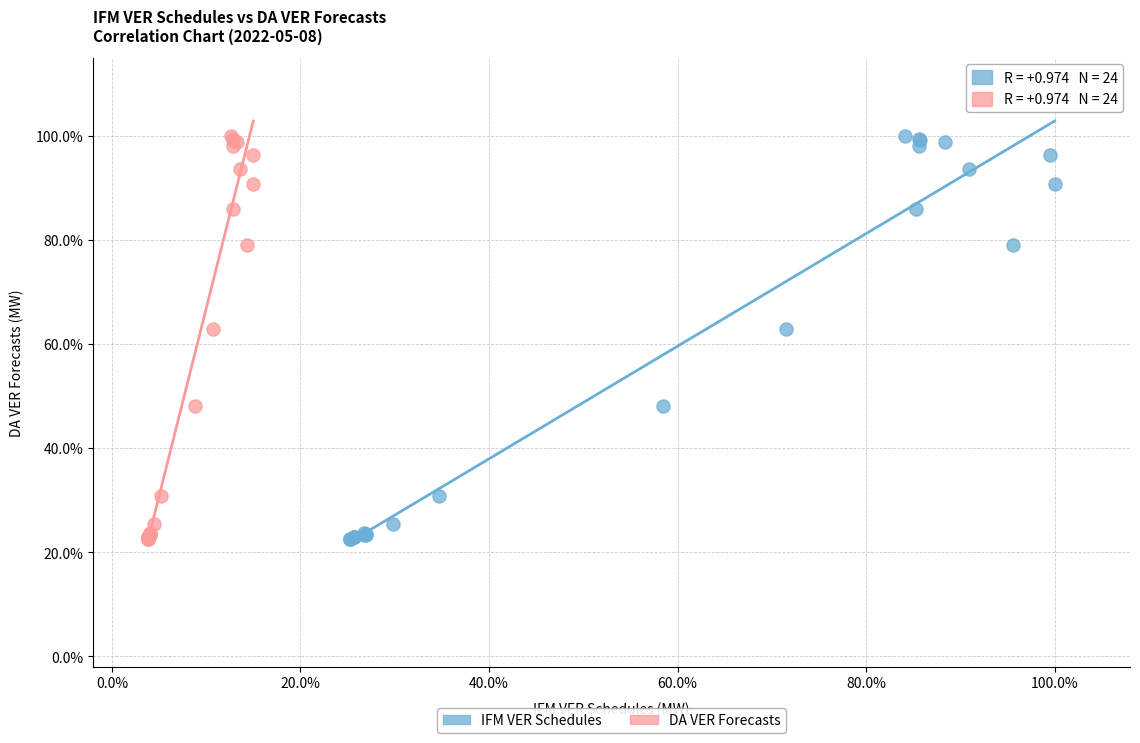

What are all the series names shown in the legend?

IFM VER Schedules, DA VER Forecasts